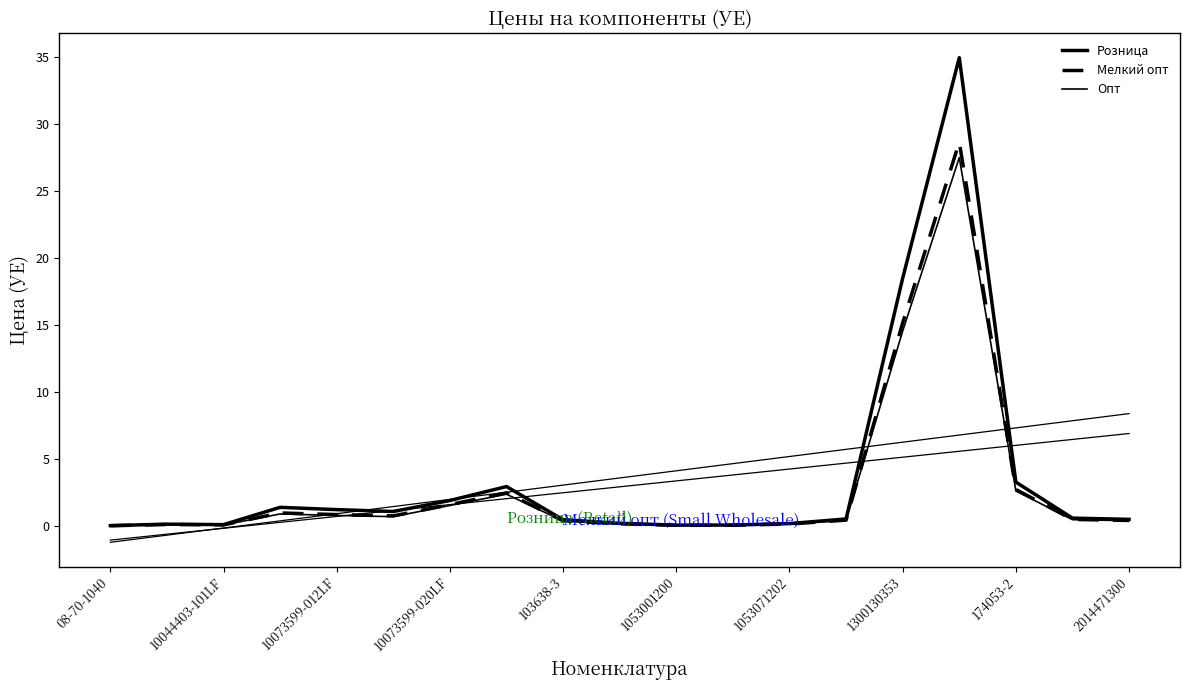

Is the value of Розница at 11 greater than the value of Опт at 13?

No